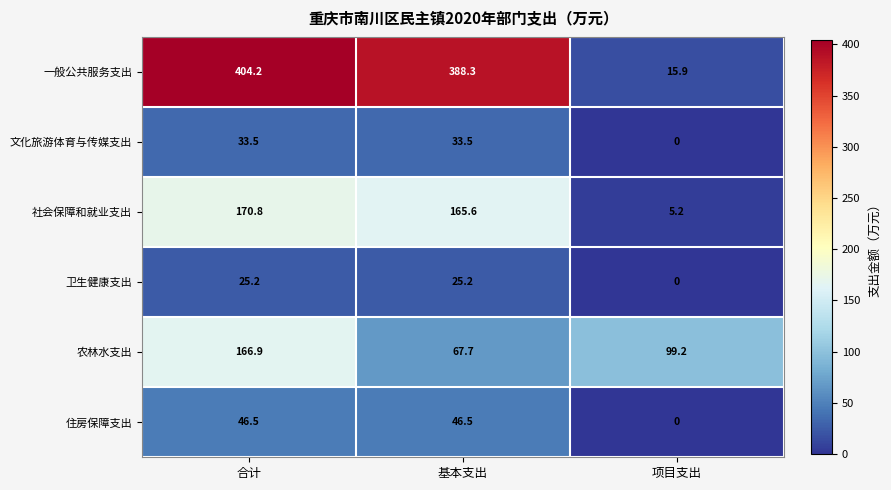

At which category does the chart reach its minimum across all series?

项目支出